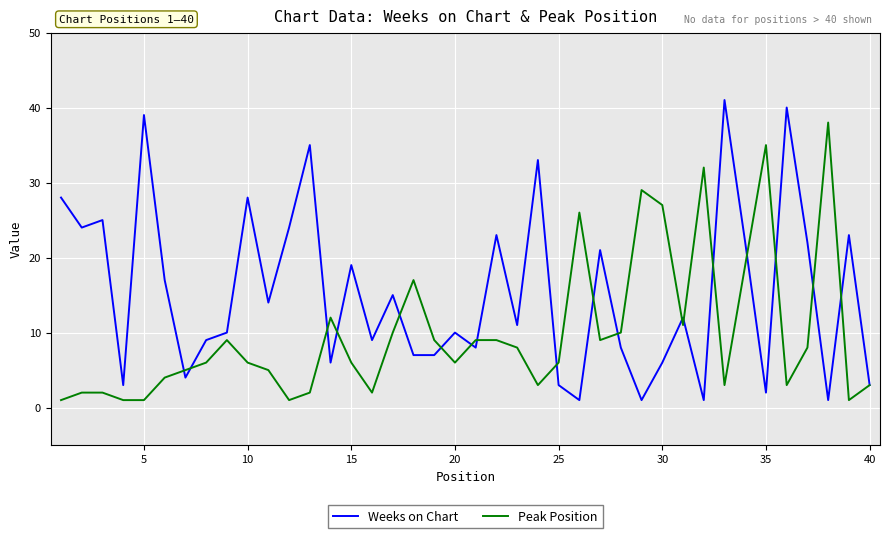

List the series in order of their peak value, highest first.

Weeks on Chart, Peak Position